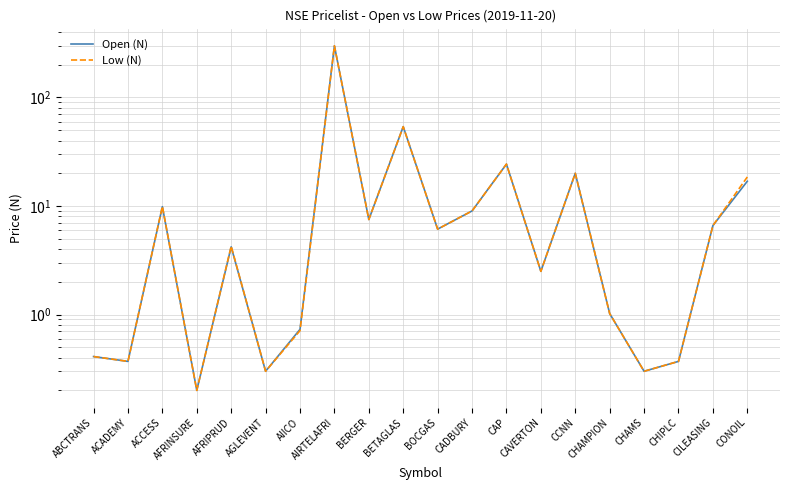

What value does the Open (N) series have at AFRINSURE?

0.2